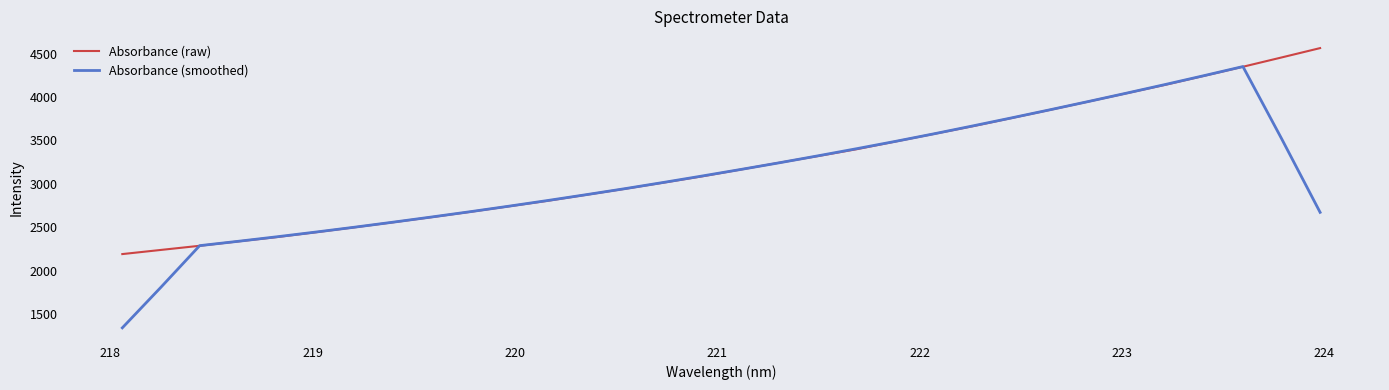

Which series has the largest range (max minus min)?

Absorbance (smoothed)